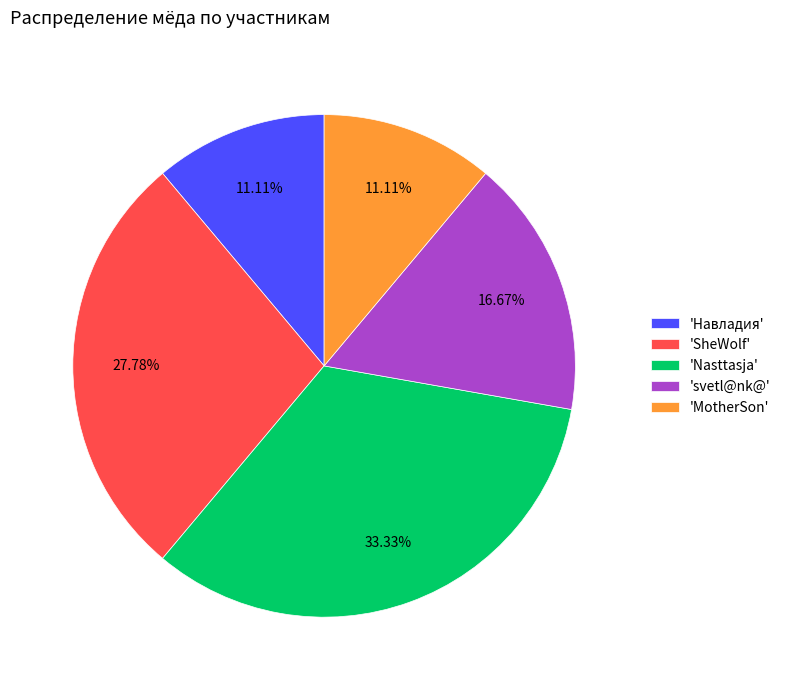

How many segments does this pie chart have?

5